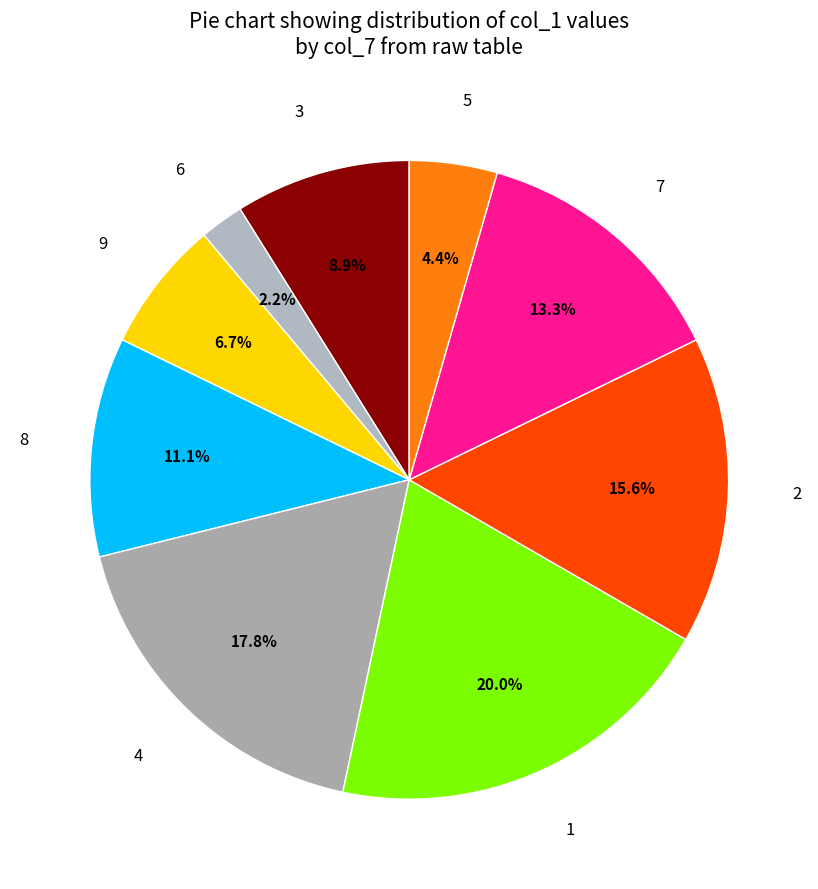

The 4 slice represents 29% of the pie. True or false?

False